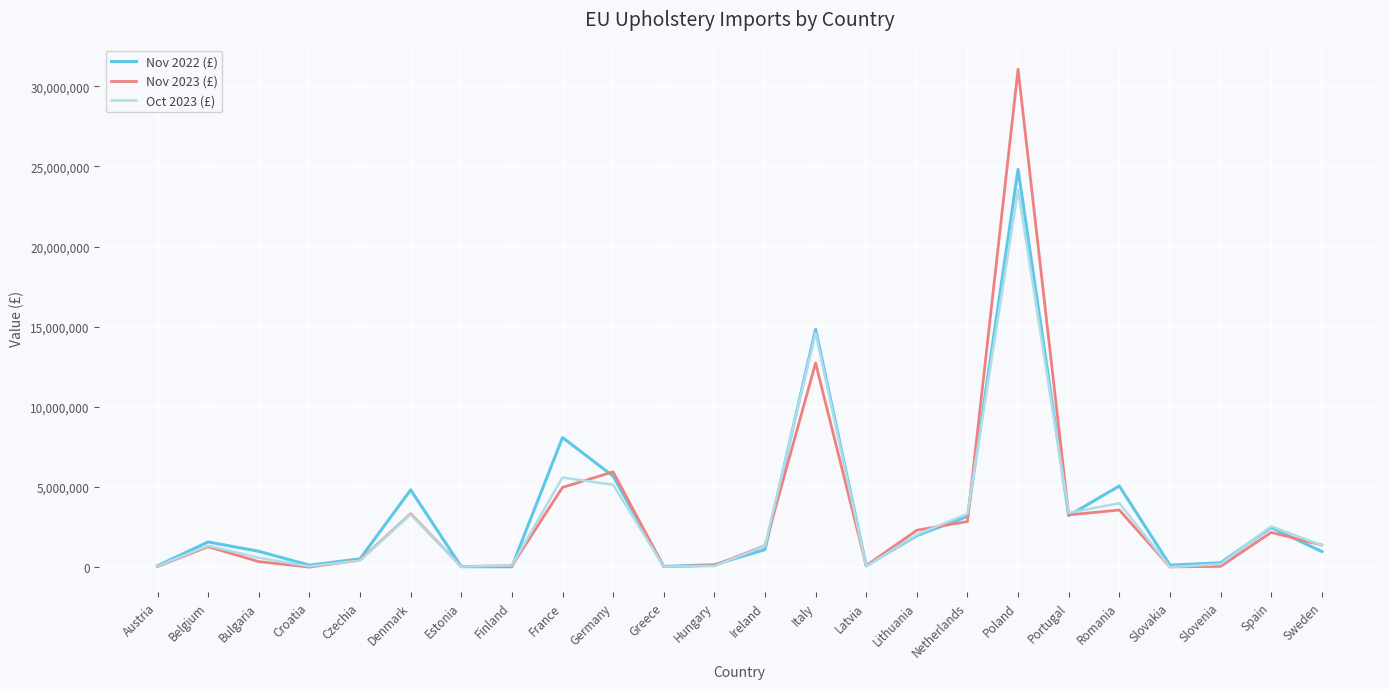

True or false: Nov 2022 (£) and Nov 2023 (£) cross at least once.

True